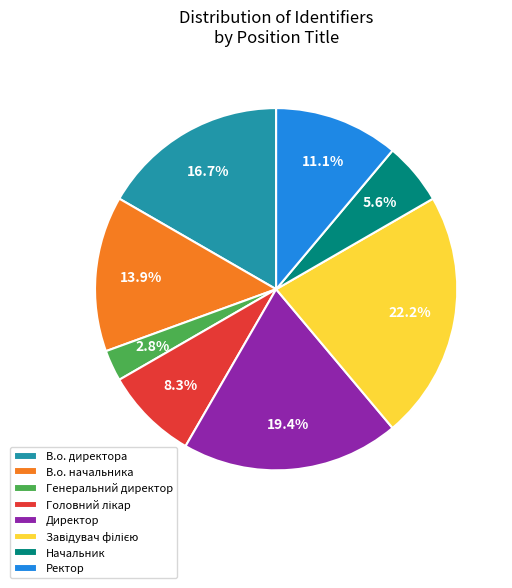

Between В.о. начальника and Генеральний директор, which is larger?

В.о. начальника